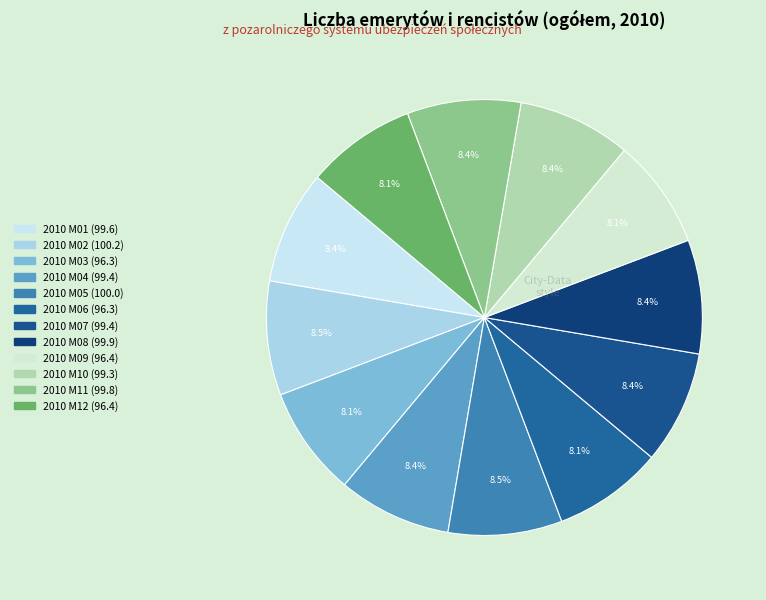

Approximately how many times larger is the value at 2010 M08 compared to 2010 M04?

1.0